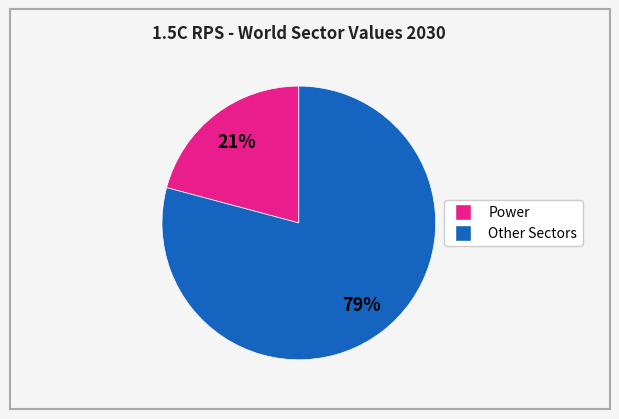

Count the number of slices in the pie.

2